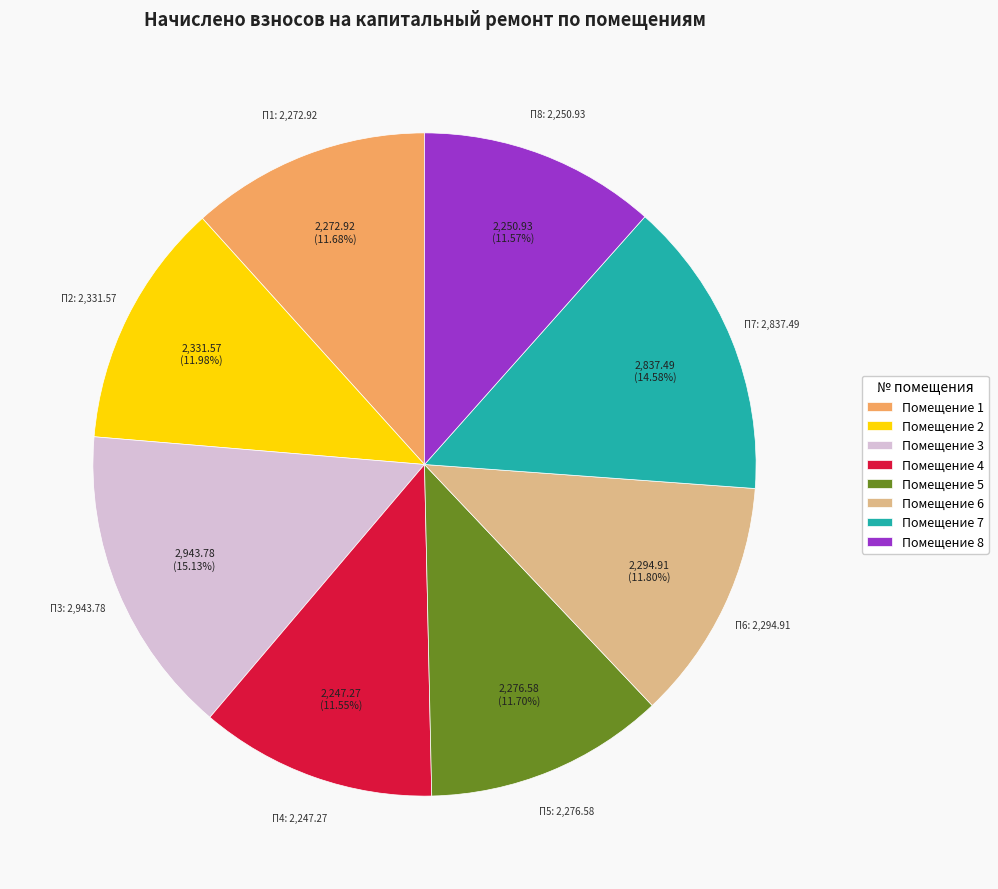

Is Помещение 5 the majority of the pie?

No